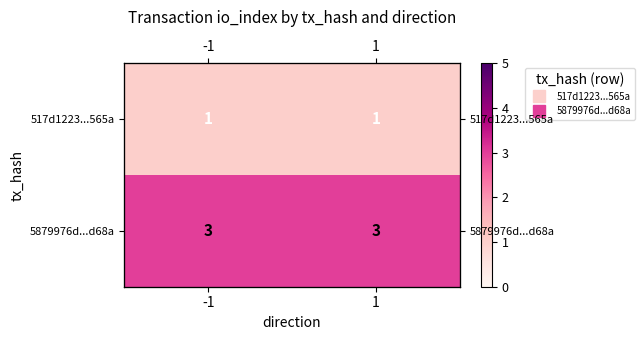

Rank the series by their average value, from lowest to highest.

517d1223...565a, 5879976d...d68a